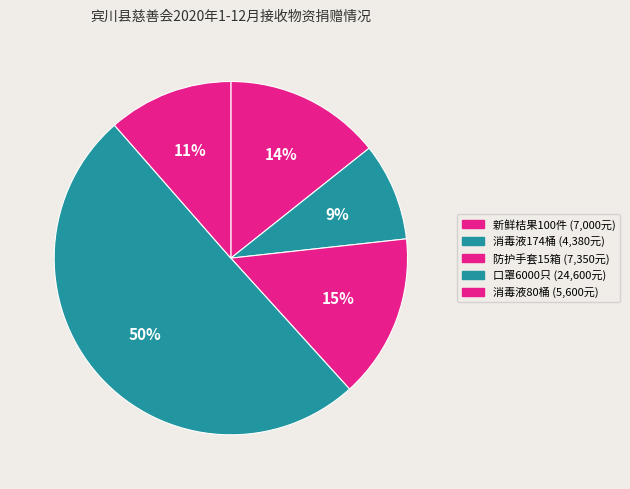

What is the largest slice in the pie chart?

口罩6000只